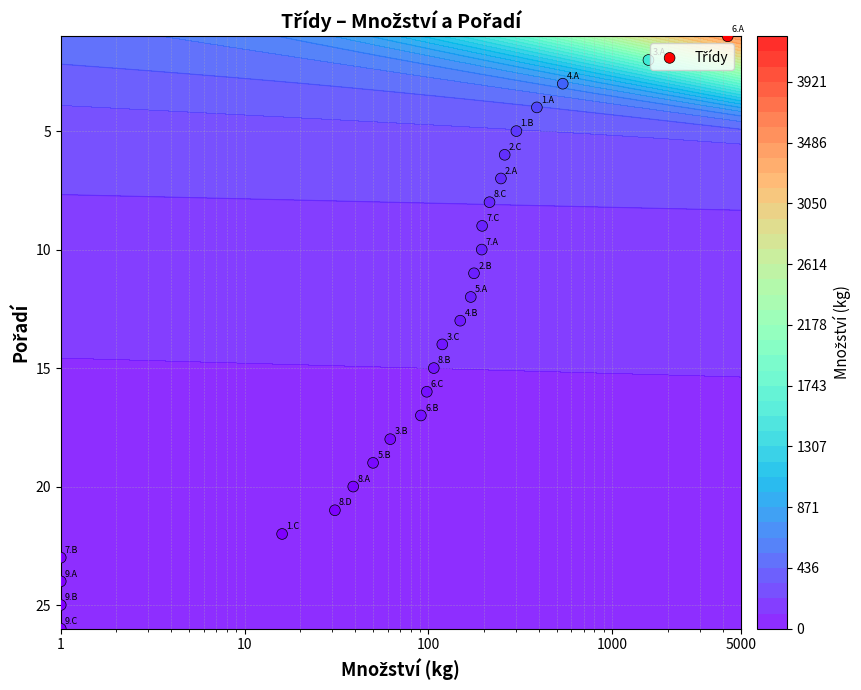

Count the number of data series in this chart.

1